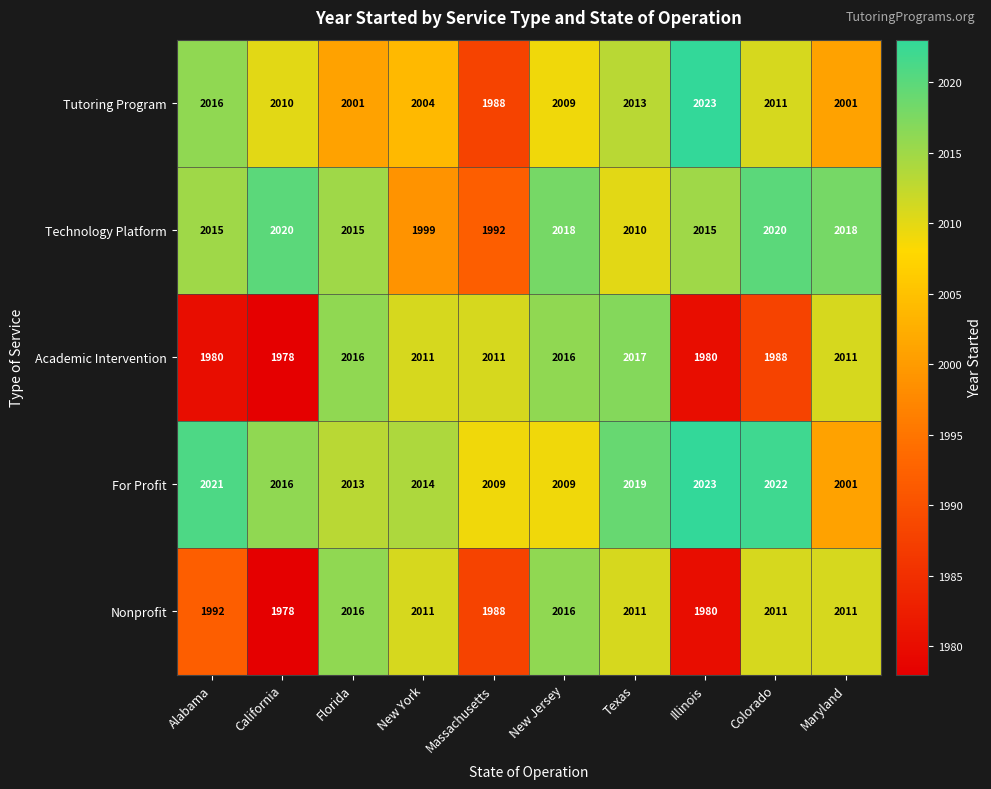

What is the difference between the highest and lowest values at Colorado?

34